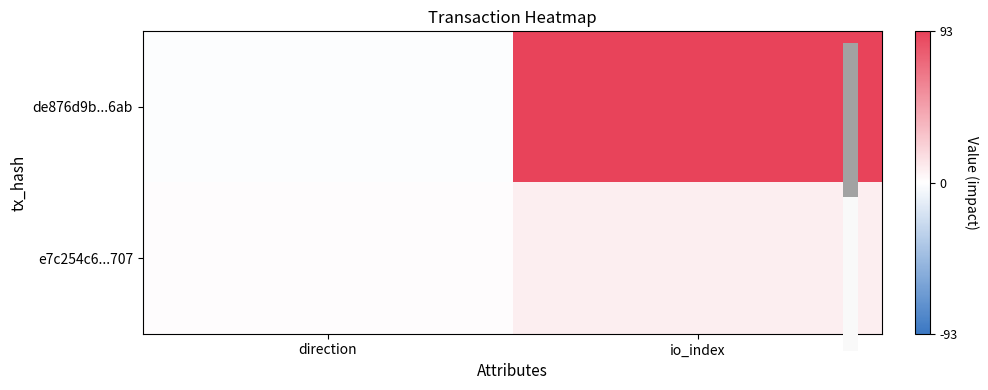

Which category has the lowest value across all series?

direction